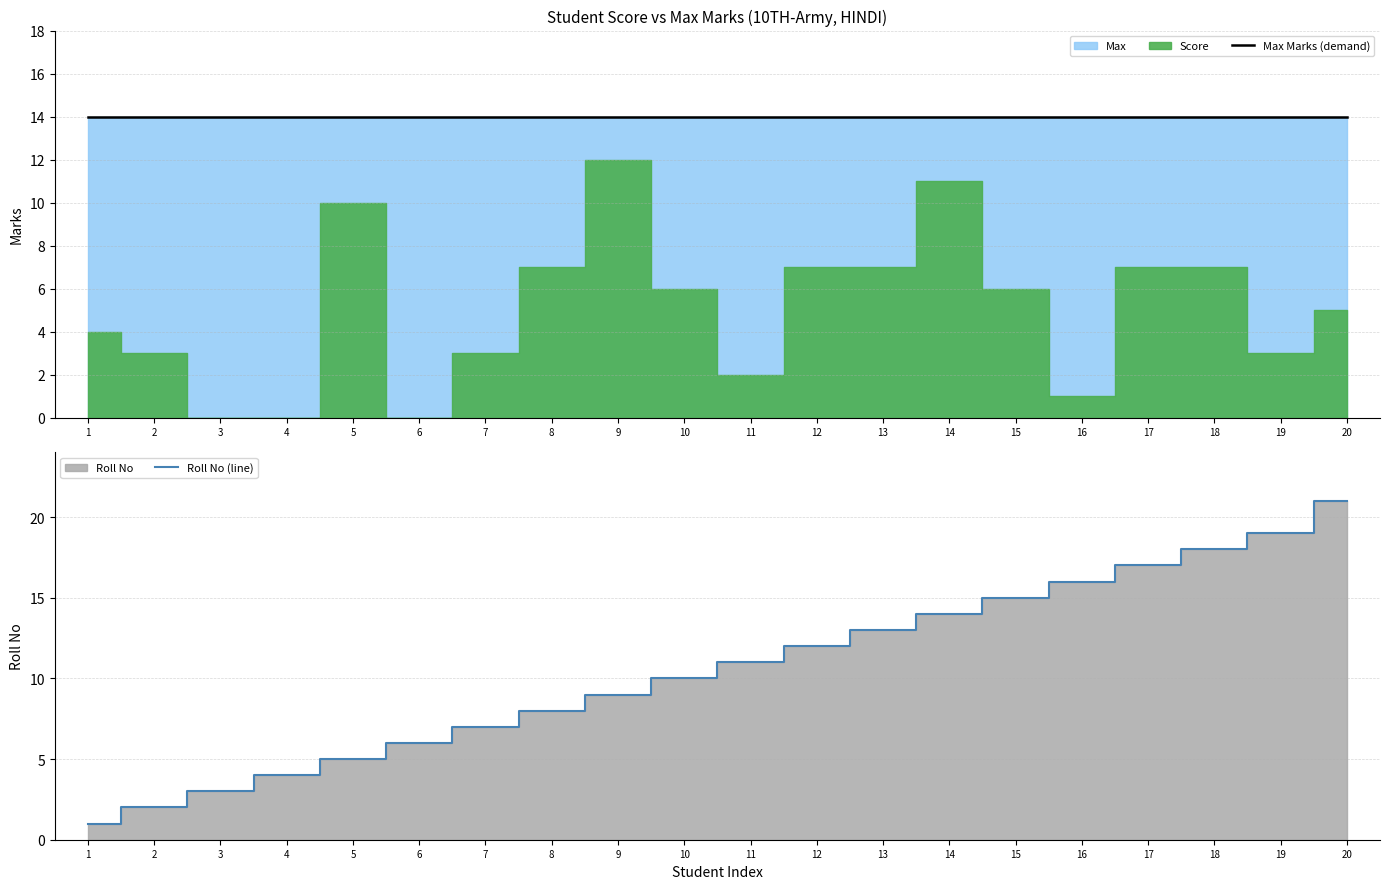

What is the spread (max minus min) of values at 15?

1